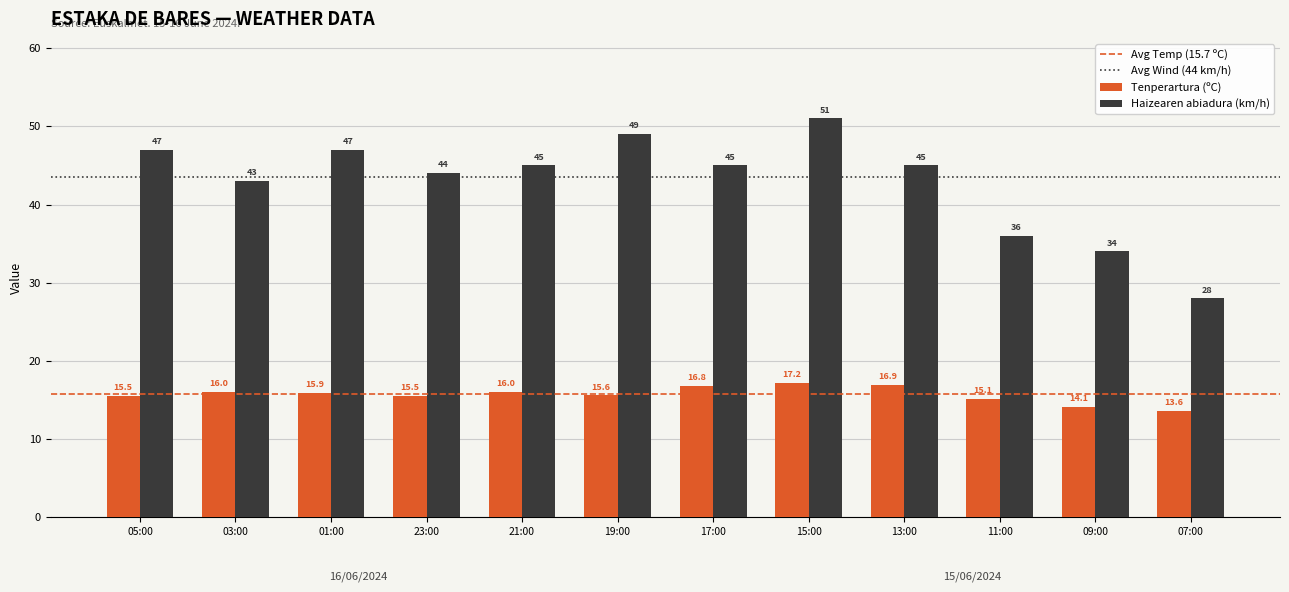

Rank the series by their average value, from highest to lowest.

Haizearen abiadura (km/h), Tenperartura (ºC)